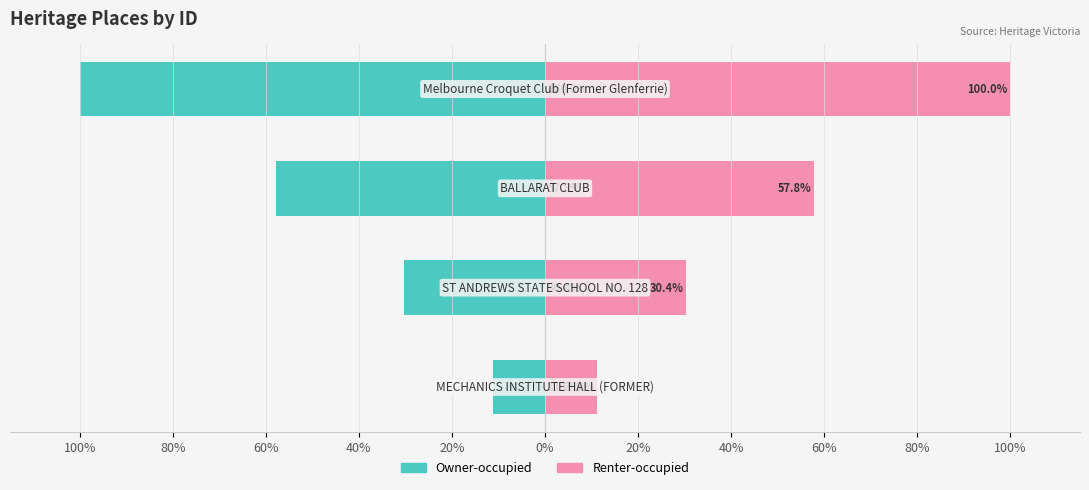

How many values in the Owner-occupied series are below -30?

3